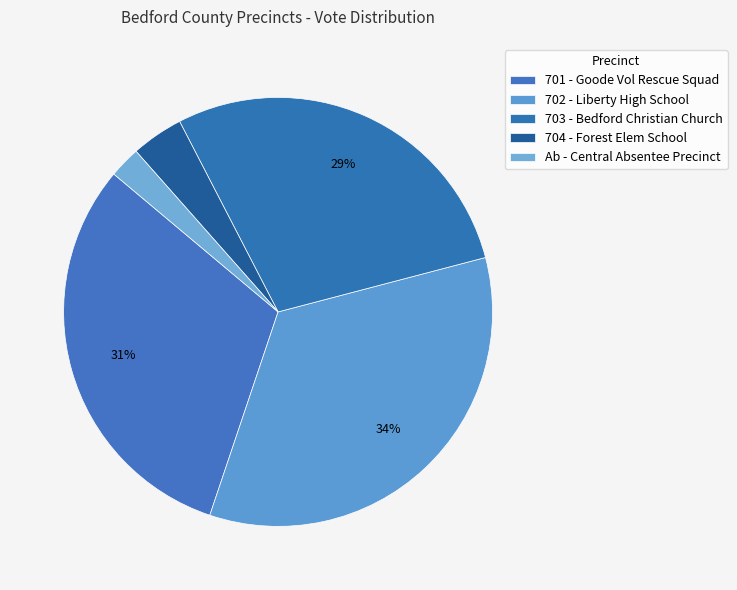

What is the largest slice in the pie chart?

702 - Liberty High School